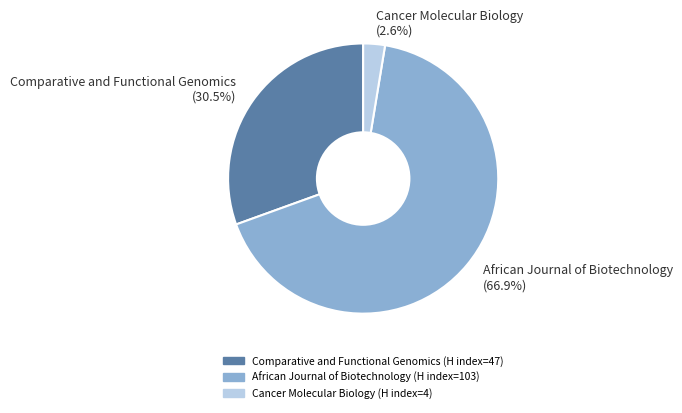

Which category has the biggest portion of the pie?

African Journal of Biotechnology